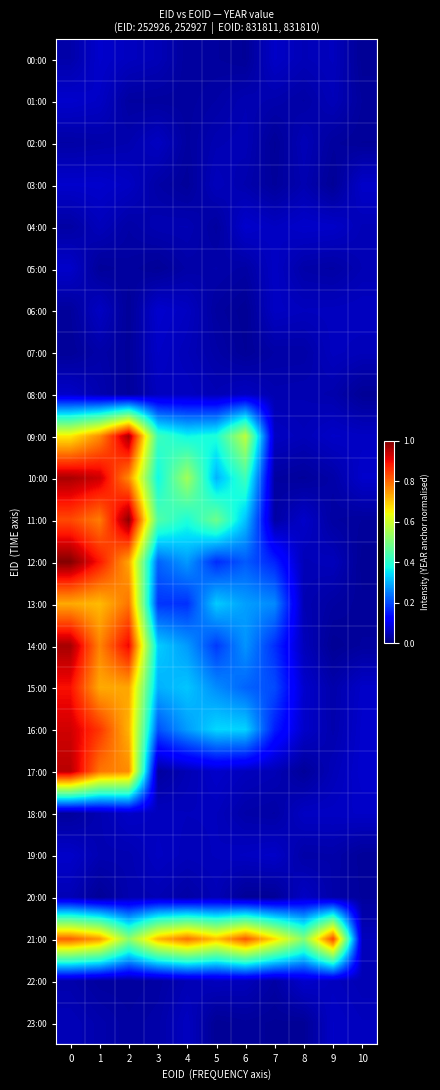

Which series has the widest spread of values?

12:00